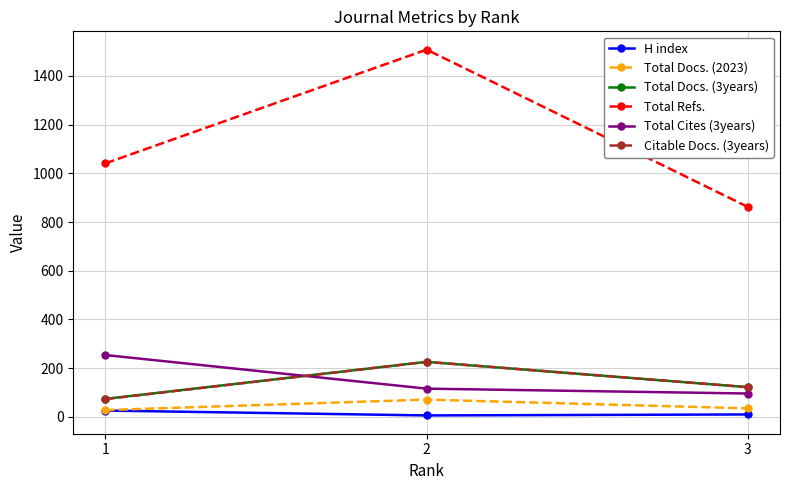

At how many categories does at least one series exceed 1261?

1